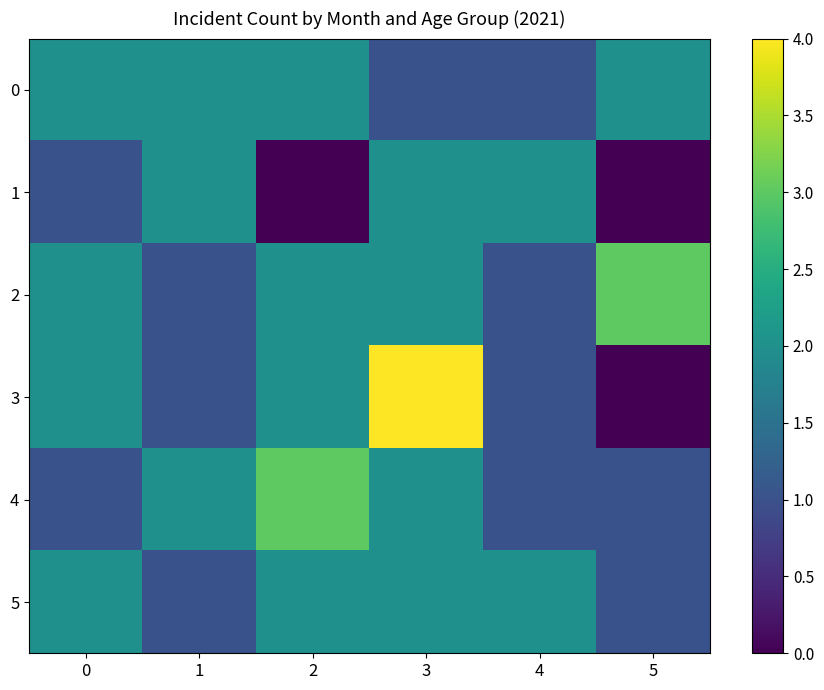

What is the spread (max minus min) of values at 5?

3